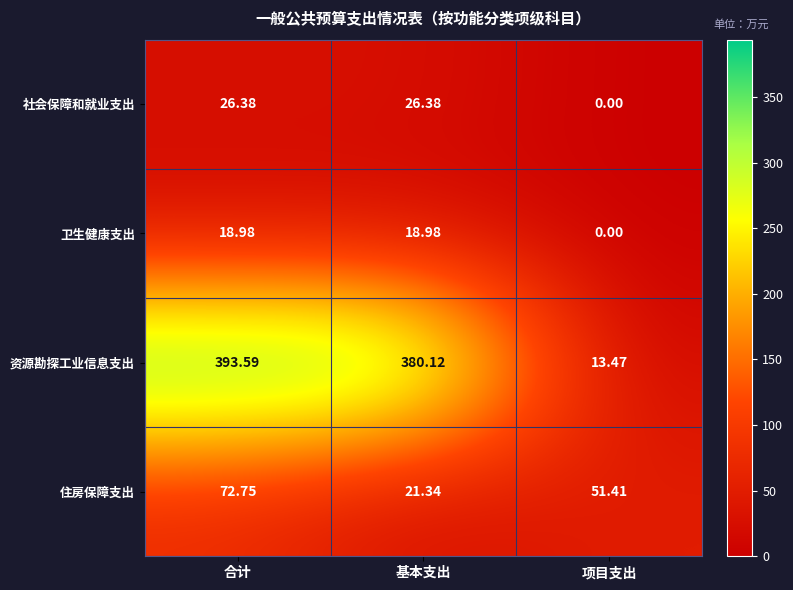

At 基本支出, list the series in order from smallest to largest.

卫生健康支出, 住房保障支出, 社会保障和就业支出, 资源勘探工业信息支出